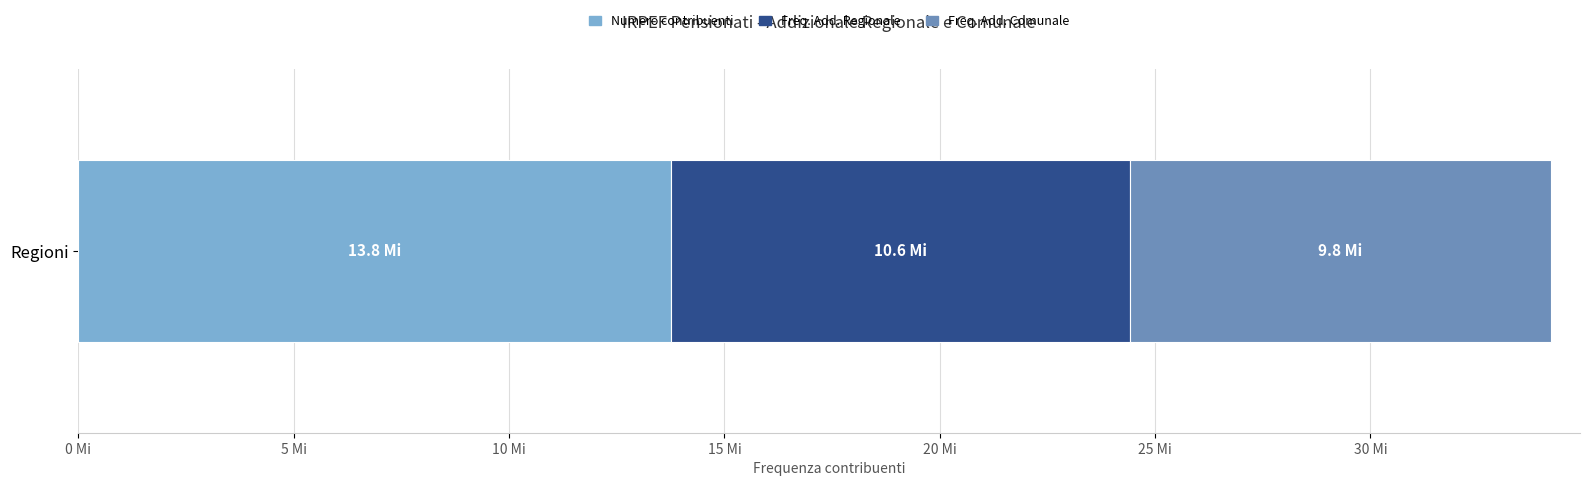

What are all the series names shown in the legend?

Numero contribuenti, Freq. Add. Regionale, Freq. Add. Comunale